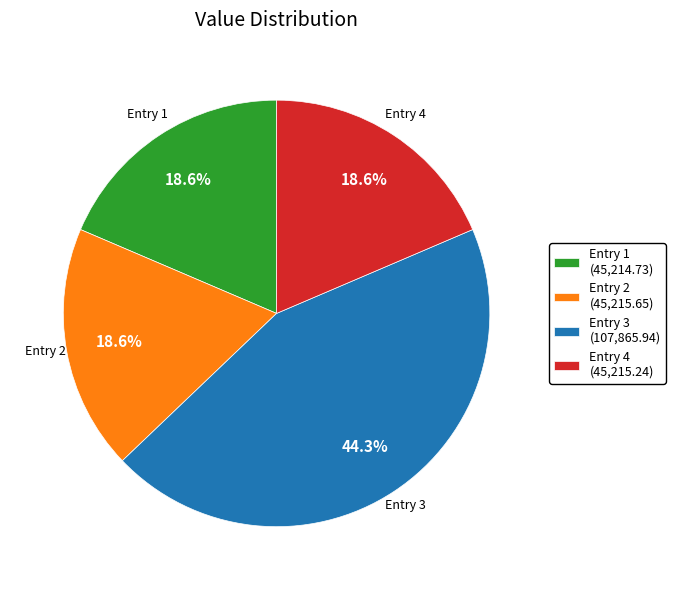

Approximately how many times larger is the value at Entry 1 compared to Entry 4?

1.0